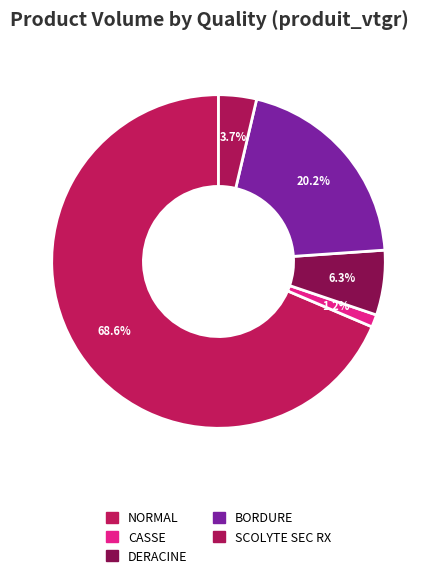

To the nearest percent, what percentage of the pie is DERACINE?

6%